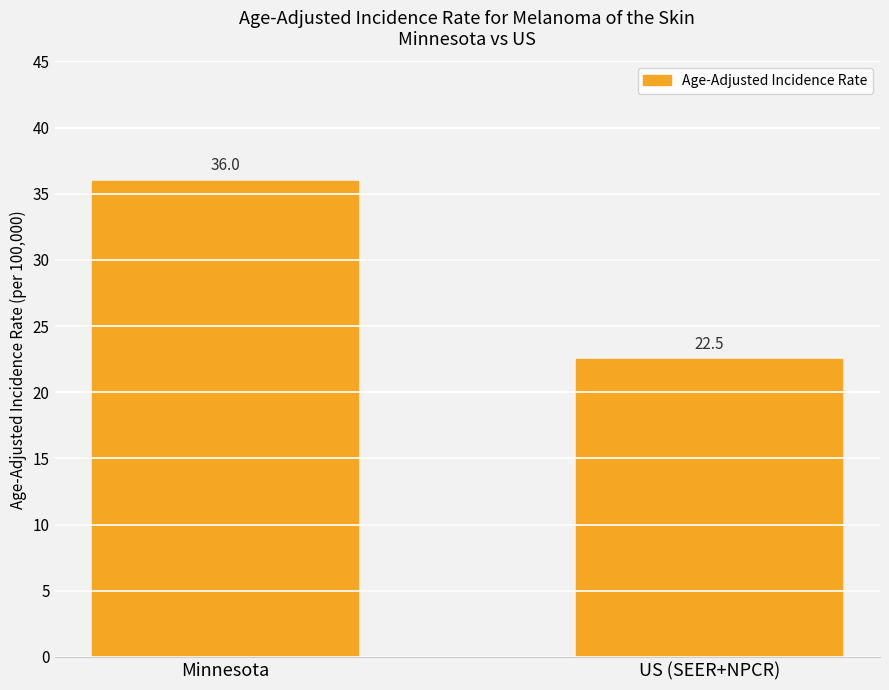

Reading left to right, extract all data points from this chart.

Minnesota=36.0	US (SEER+NPCR)=22.5